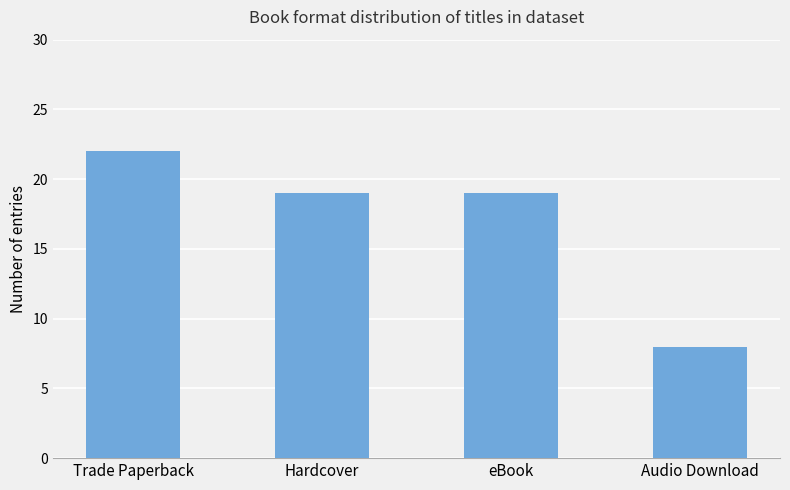

Reading right to left, extract all data points from this chart.

8	19	19	22